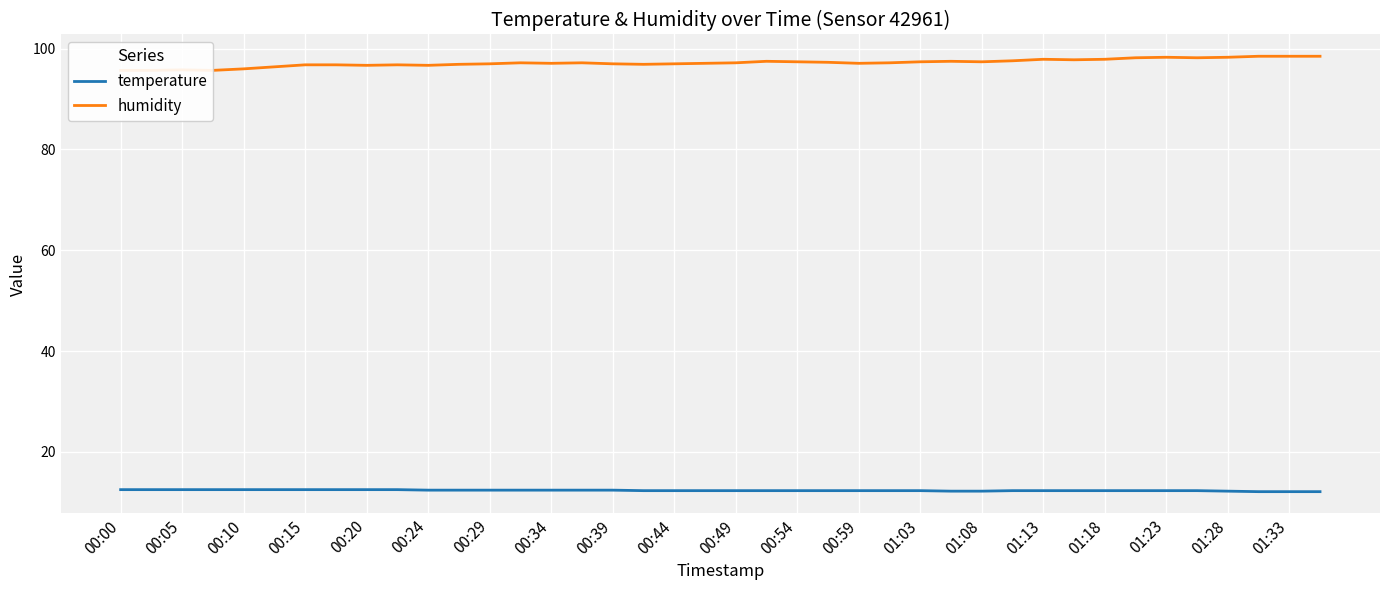

What is the maximum value for temperature?

12.5